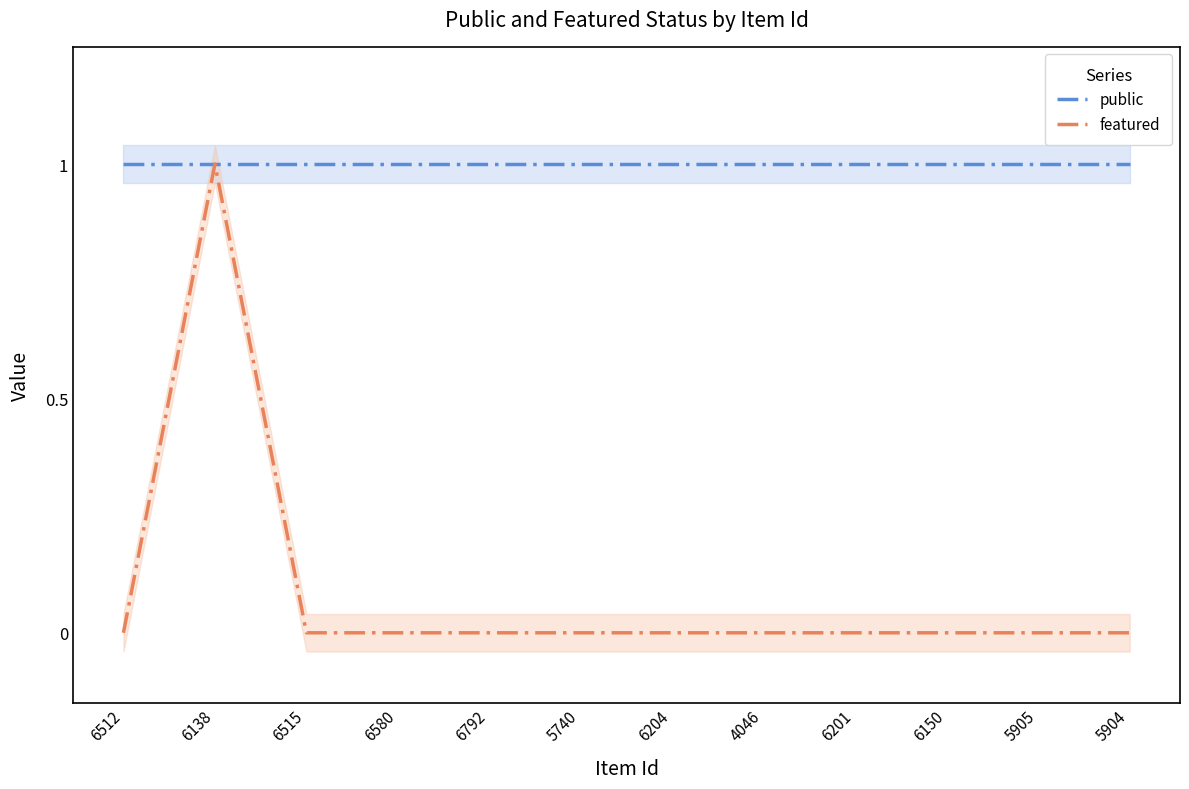

Reading left to right, extract all data points from this chart.

public: 6512=1	6138=1	6515=1	6580=1	6792=1	5740=1	6204=1	4046=1	6201=1	6150=1	5905=1	5904=1
featured: 6512=0	6138=1	6515=0	6580=0	6792=0	5740=0	6204=0	4046=0	6201=0	6150=0	5905=0	5904=0